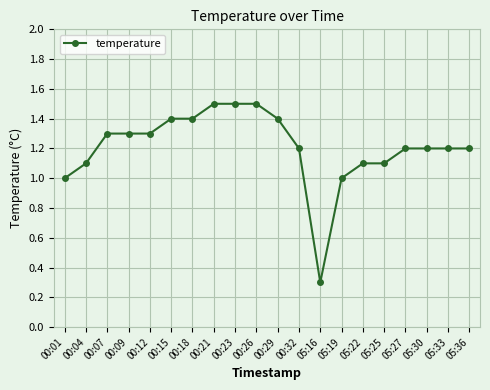

What is the smallest value displayed?

0.3